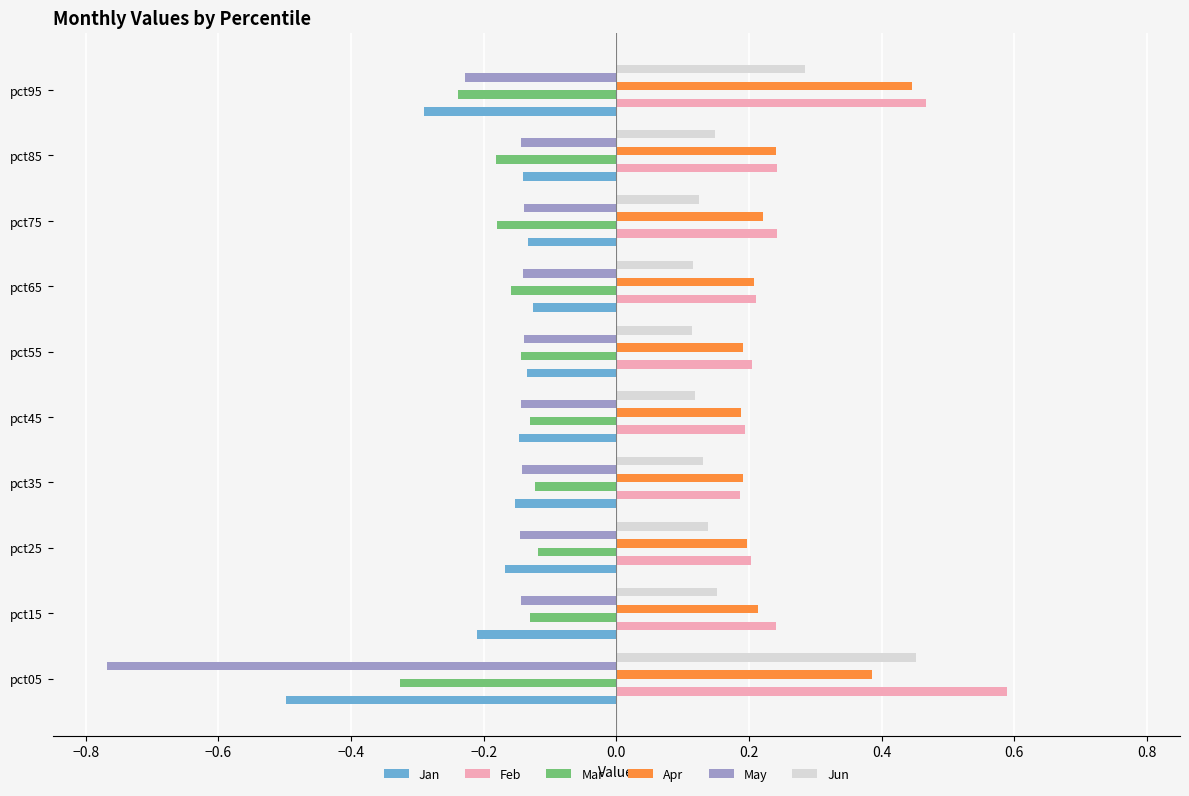

Which category has the lowest value across all series?

pct05